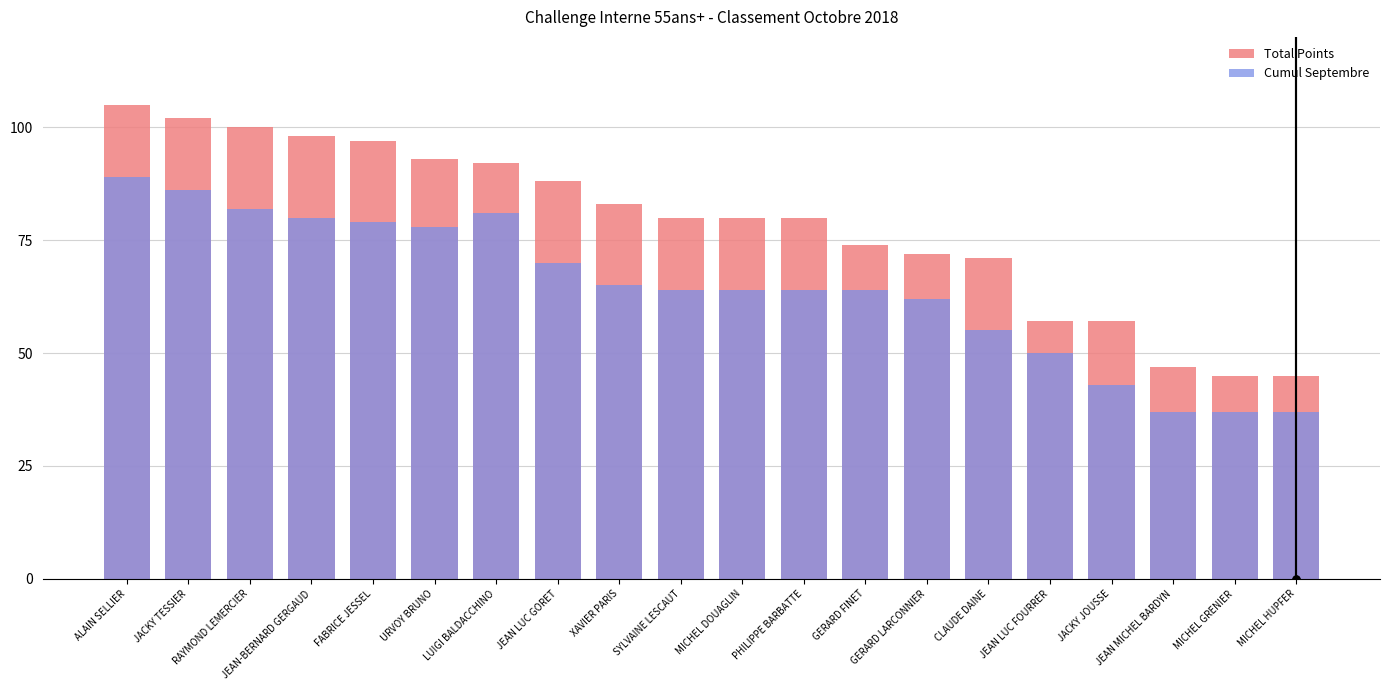

Reading left to right, transcribe all the data shown in this chart.

Total Points: ALAIN SELLIER=105	JACKY TESSIER=102	RAYMOND LEMERCIER=100	JEAN-BERNARD GERGAUD=98	FABRICE JESSEL=97	URVOY BRUNO=93	LUIGI BALDACCHINO=92	JEAN LUC GORET=88	XAVIER PARIS=83	SYLVAINE LESCAUT=80	MICHEL DOUAGLIN=80	PHILIPPE BARBATTE=80	GERARD FINET=74	GERARD LARCONNIER=72	CLAUDE DAINE=71	JEAN LUC FOURRER=57	JACKY JOUSSE=57	JEAN MICHEL BARDYN=47	MICHEL GRENIER=45	MICHEL HUPFER=45
Cumul Septembre: ALAIN SELLIER=89	JACKY TESSIER=86	RAYMOND LEMERCIER=82	JEAN-BERNARD GERGAUD=80	FABRICE JESSEL=79	URVOY BRUNO=78	LUIGI BALDACCHINO=81	JEAN LUC GORET=70	XAVIER PARIS=65	SYLVAINE LESCAUT=64	MICHEL DOUAGLIN=64	PHILIPPE BARBATTE=64	GERARD FINET=64	GERARD LARCONNIER=62	CLAUDE DAINE=55	JEAN LUC FOURRER=50	JACKY JOUSSE=43	JEAN MICHEL BARDYN=37	MICHEL GRENIER=37	MICHEL HUPFER=37